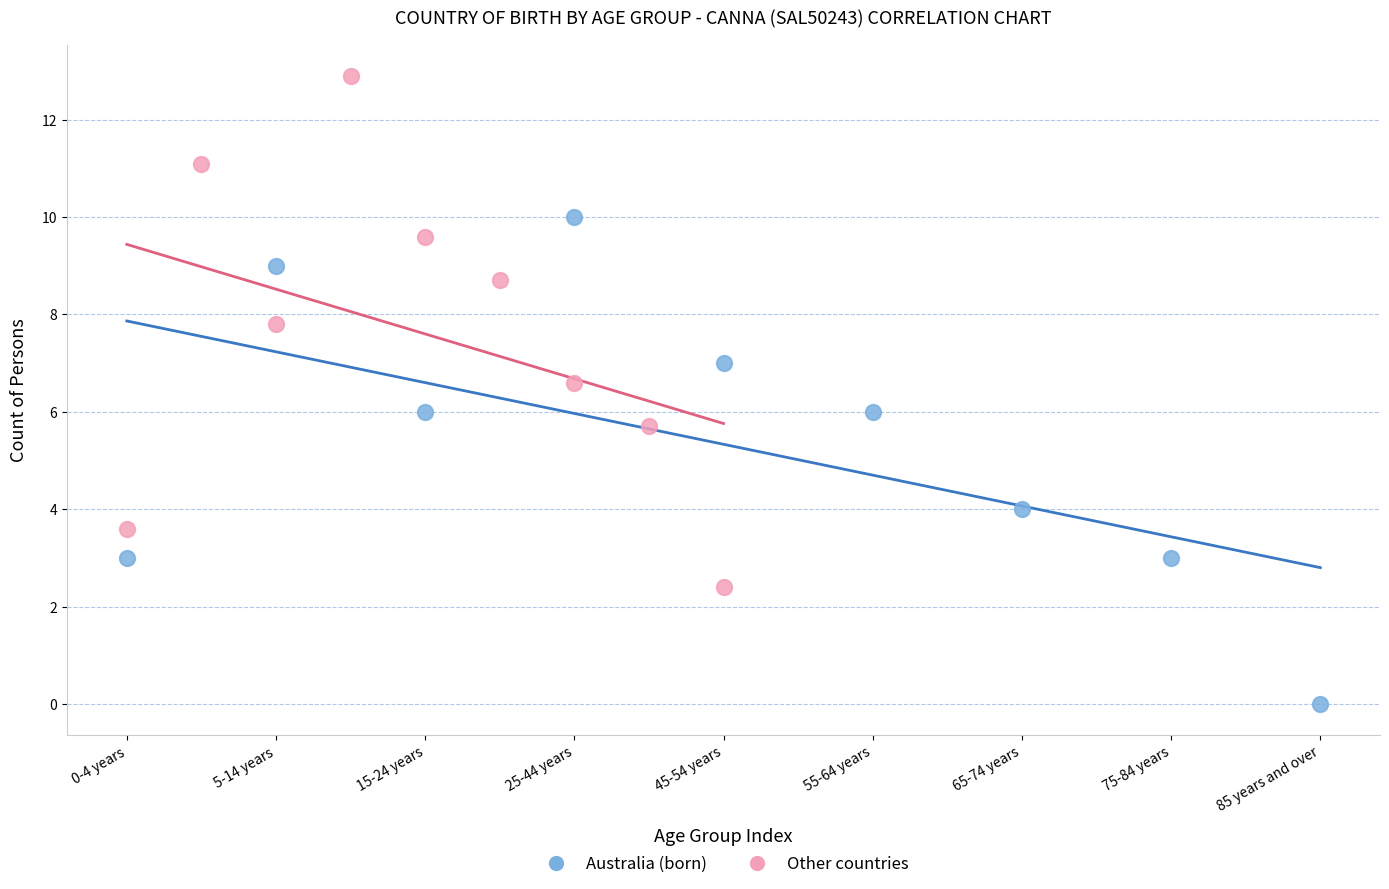

Which series has the widest spread of Y values?

Other countries